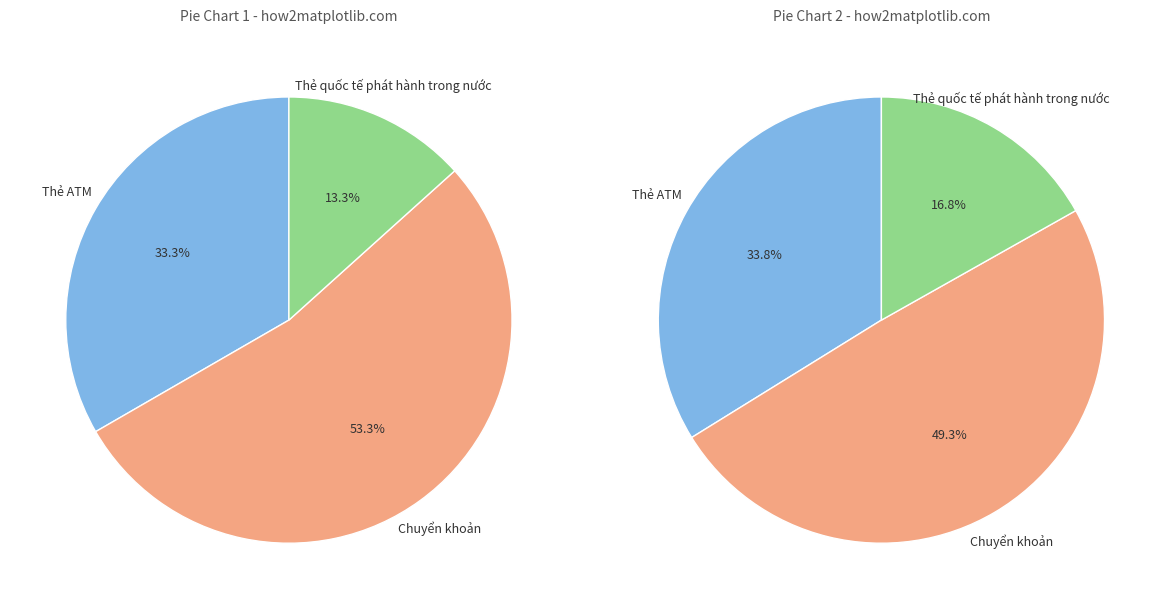

Count the number of slices in the pie.

3